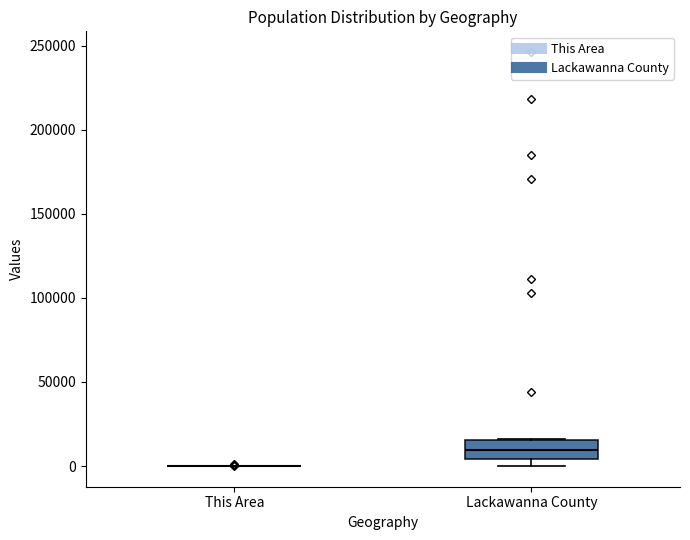

Reading left to right, read every box against the y-axis: the position of its median line, the range the box covers, and the ends of its whiskers. The values are not printed on the chart, so give them approximately, as read against the axis.

This Area: box collapsed to a line at 0, whiskers 0 to 0
Lackawanna County: median 10000, box 5000 to 15000, whiskers 0 to 15000